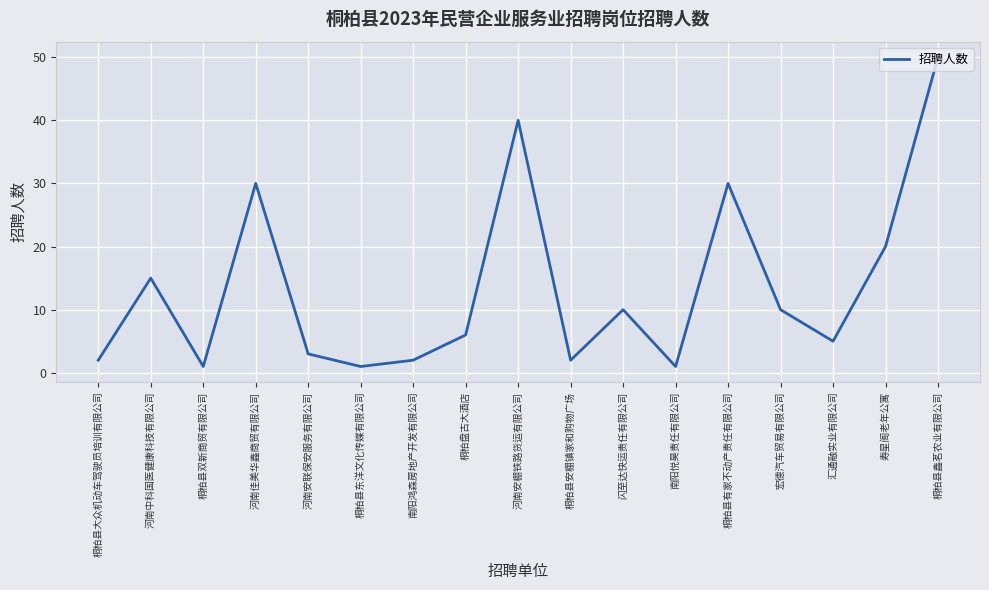

What is the minimum value shown in the chart?

1